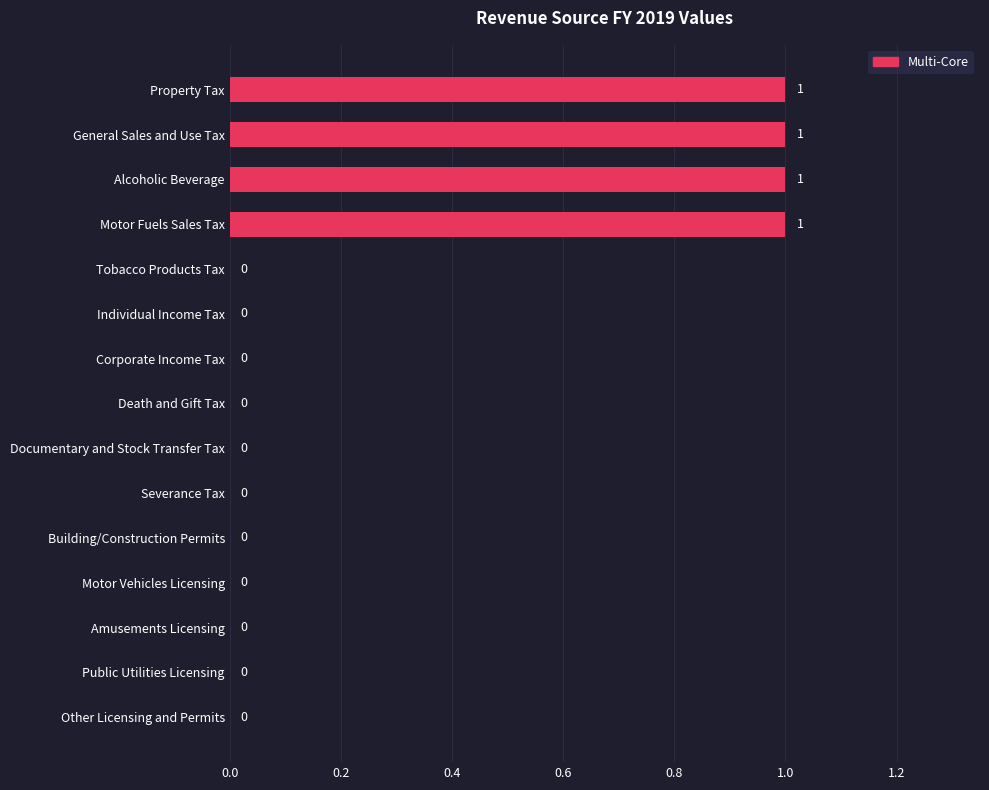

Between Tobacco Products Tax and Alcoholic Beverage, which is larger?

Alcoholic Beverage